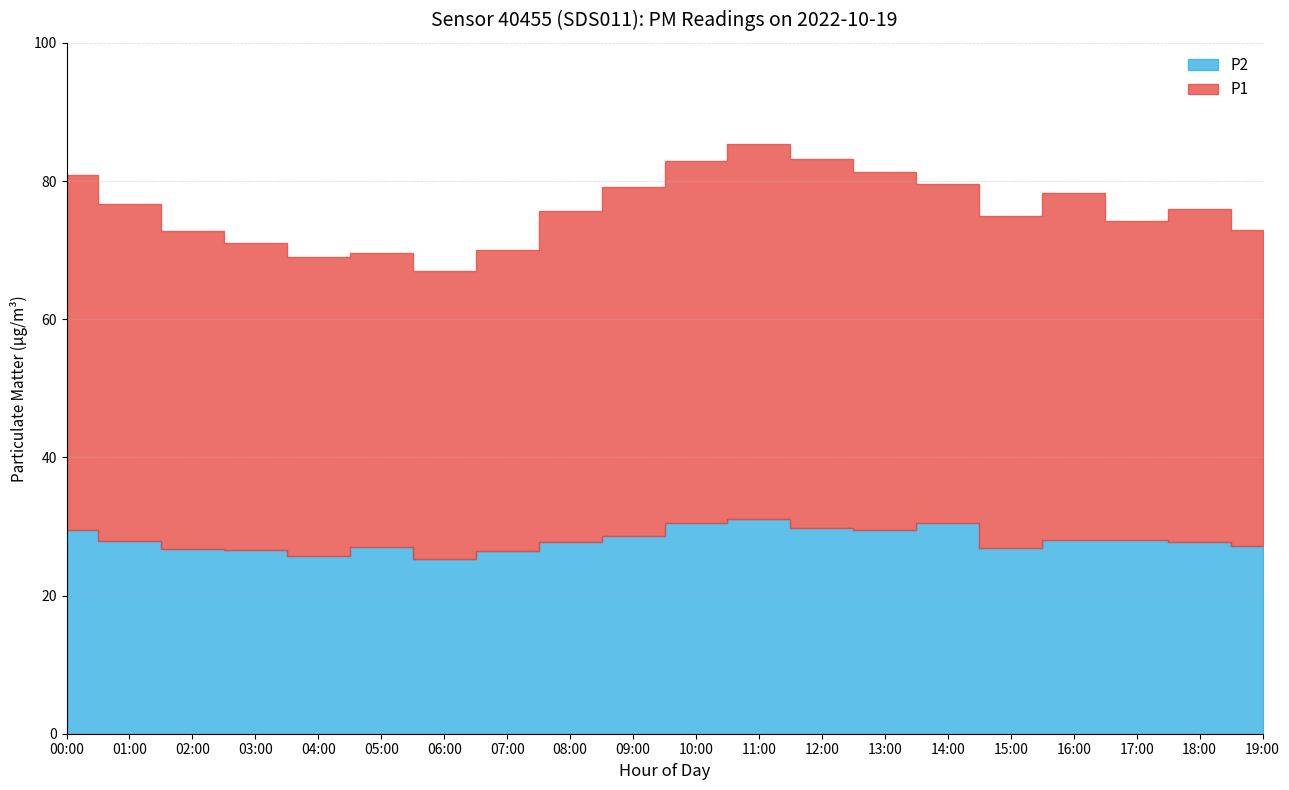

True or false: P2 has more than 1 interior local peaks.

True